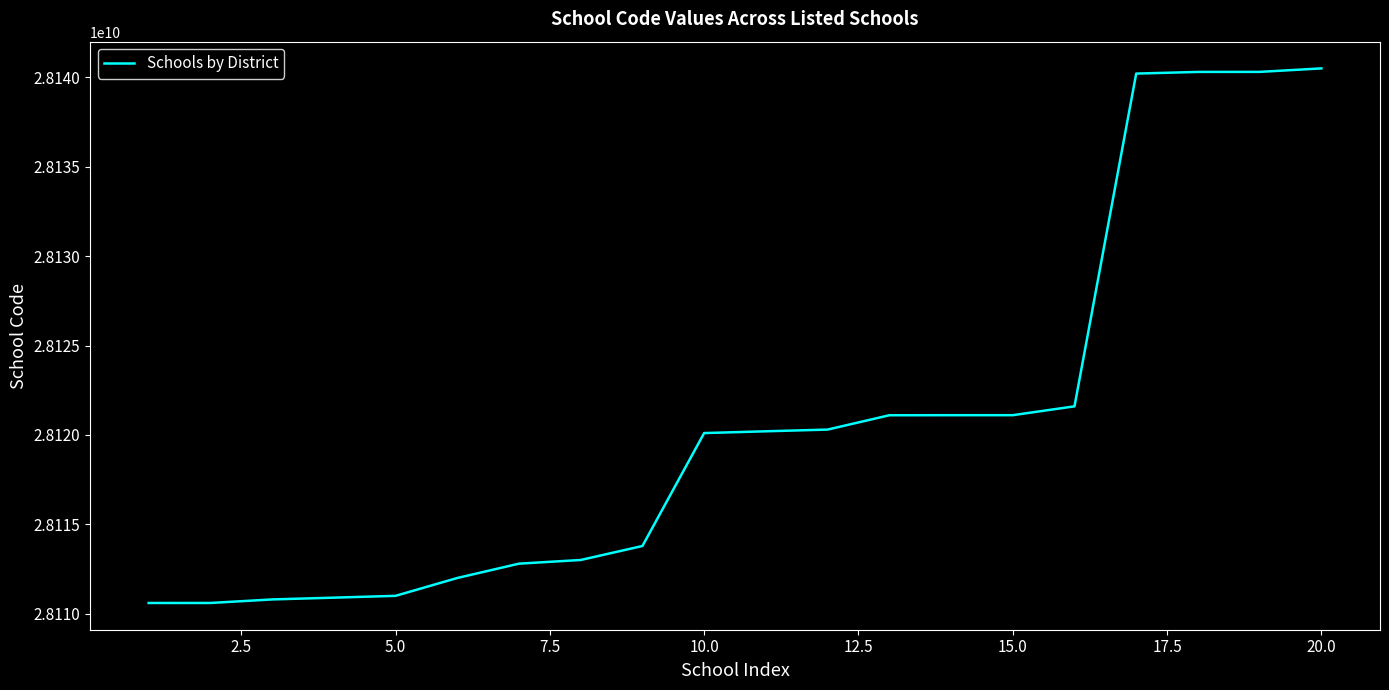

What is the greatest value displayed?

28140502205